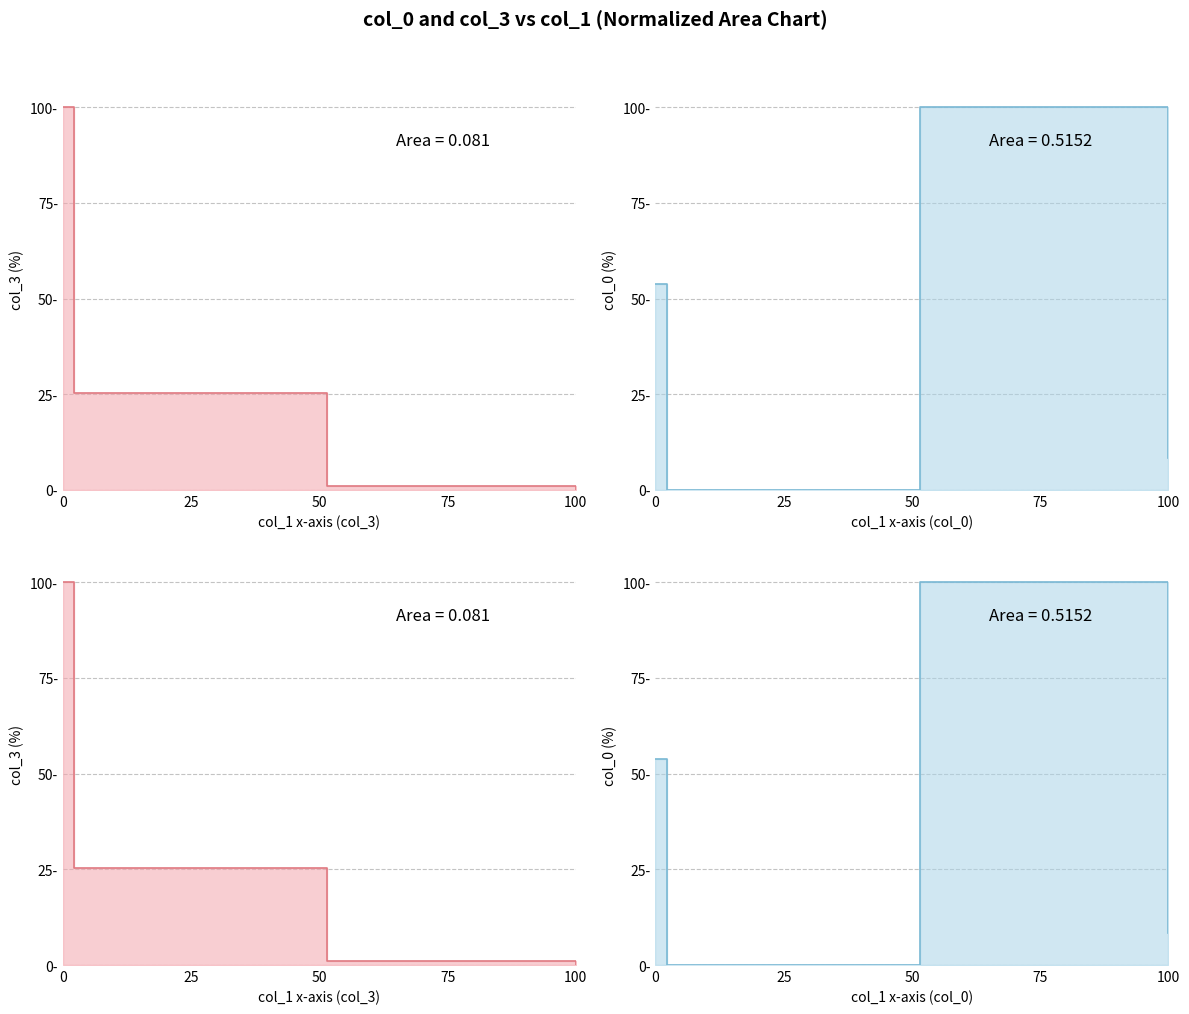

Which series changed the most between 0 and 100?

col_3 line